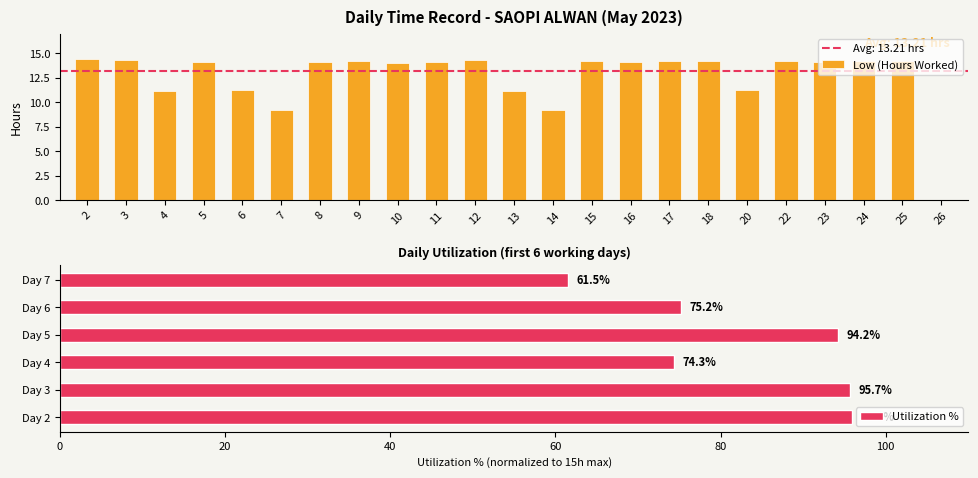

How many positive values are there?

22